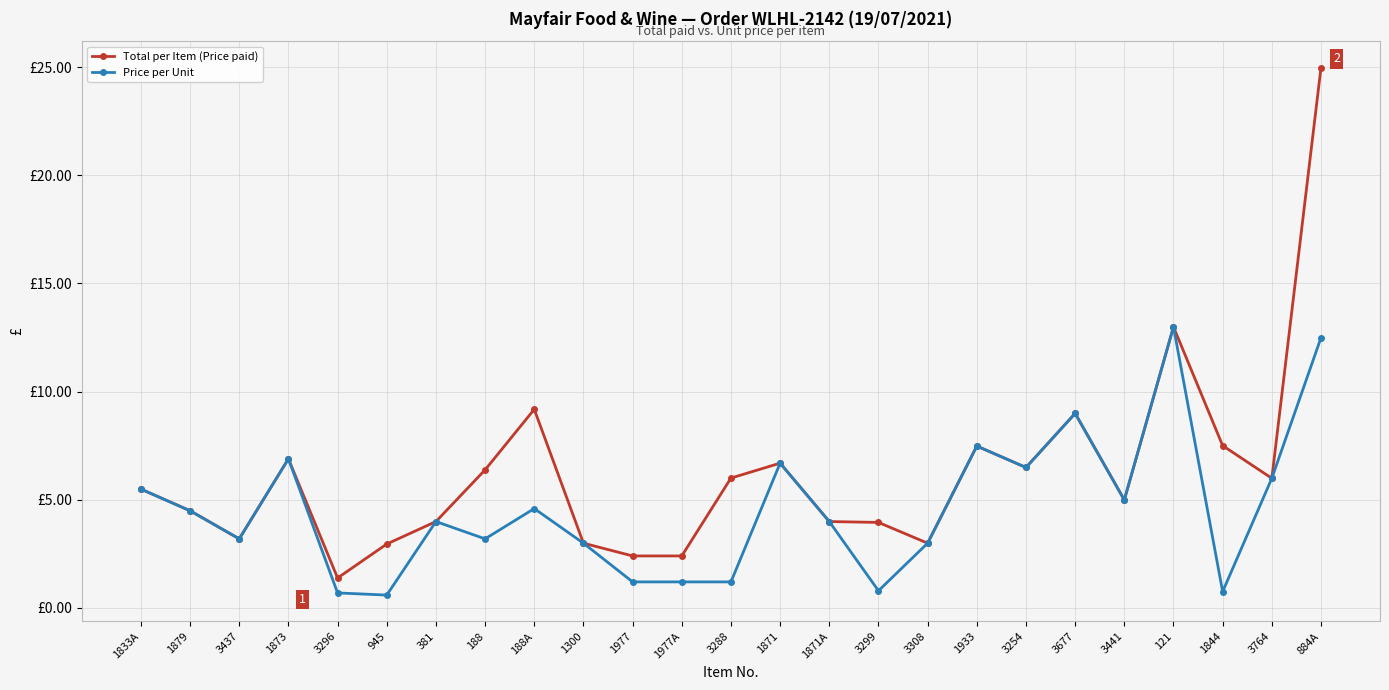

Is this an area chart (filled region under the line)?

No